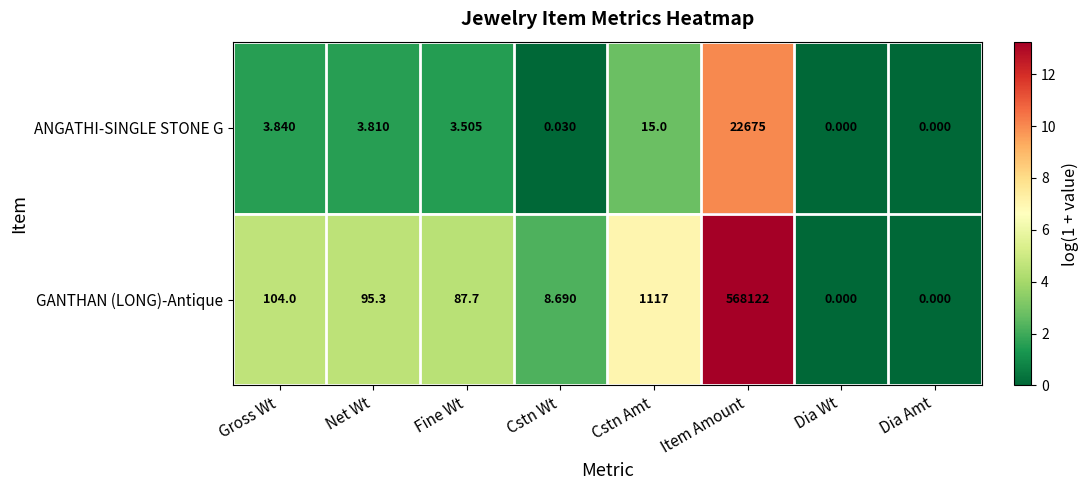

What is the total value across all series at Gross Wt?

107.8